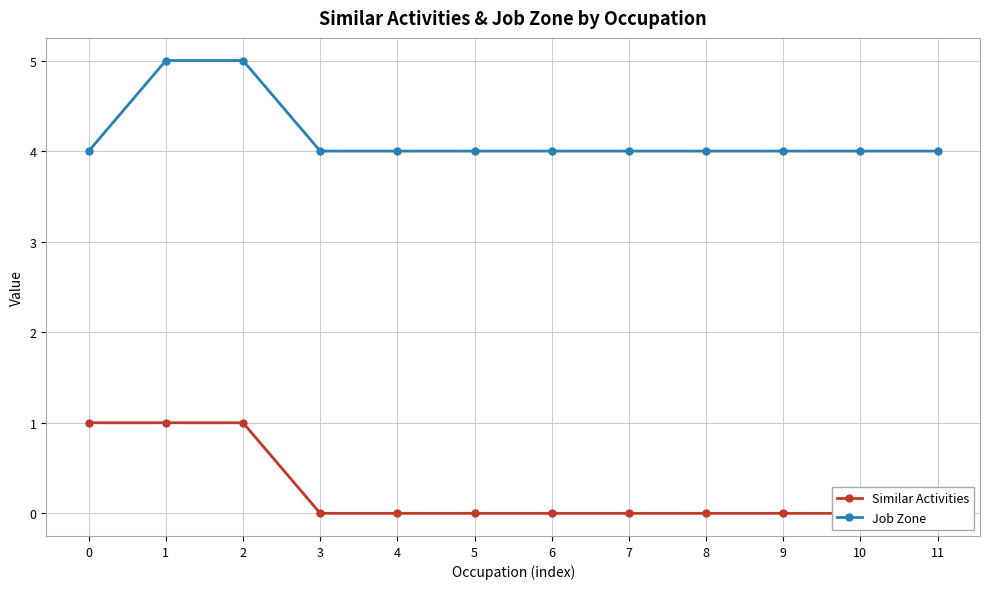

True or false: Similar Activities and Job Zone cross at least once.

False